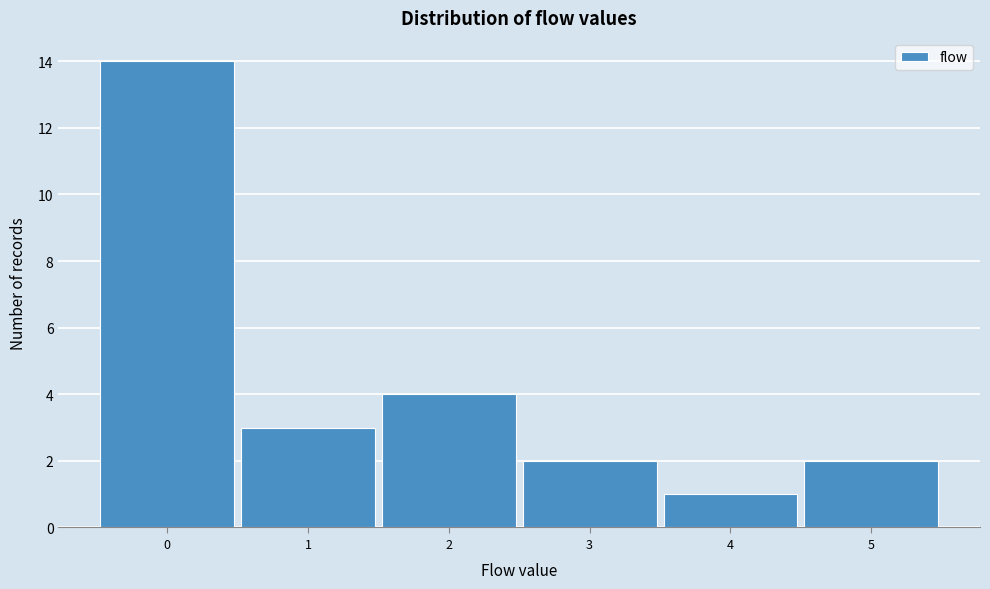

Reading left to right, list every bar in this chart as the range it spans on the x-axis followed by its height. The values are not printed on the chart, so give them approximately, as read against the axis.

-0.5 to 0.5: 14
0.5 to 1.5: 3
1.5 to 2.5: 4
2.5 to 3.5: 2
3.5 to 4.5: 1
4.5 to 5.5: 2